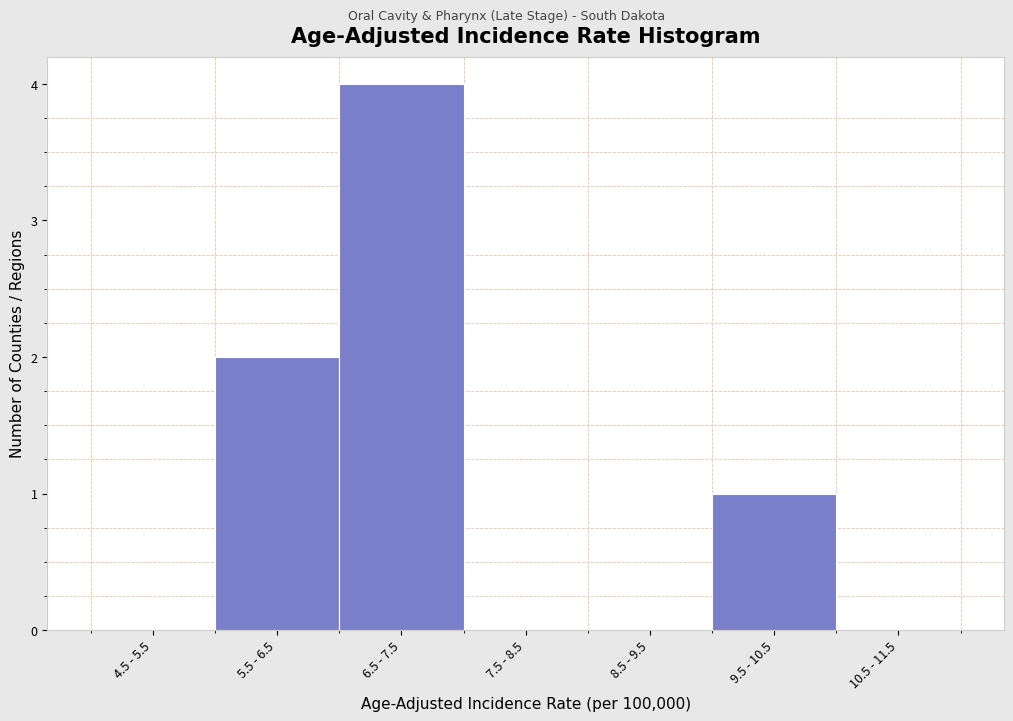

Reading right to left, what are all the values shown in this chart?

10.5 - 11.5=0	9.5 - 10.5=1	8.5 - 9.5=0	7.5 - 8.5=0	6.5 - 7.5=4	5.5 - 6.5=2	4.5 - 5.5=0